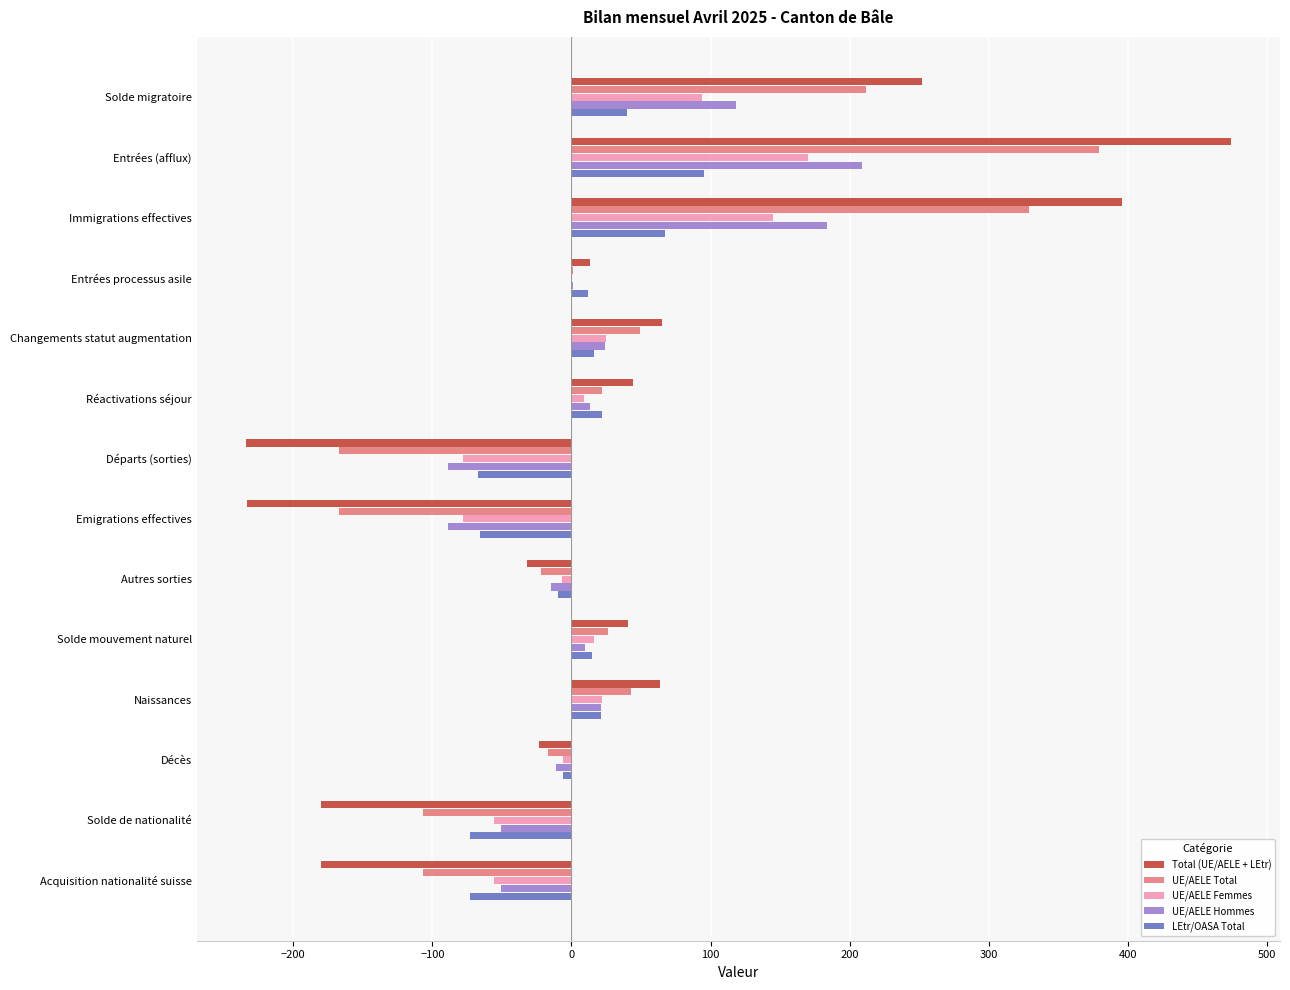

At which category is the sum across all series the highest?

Entrées (afflux)